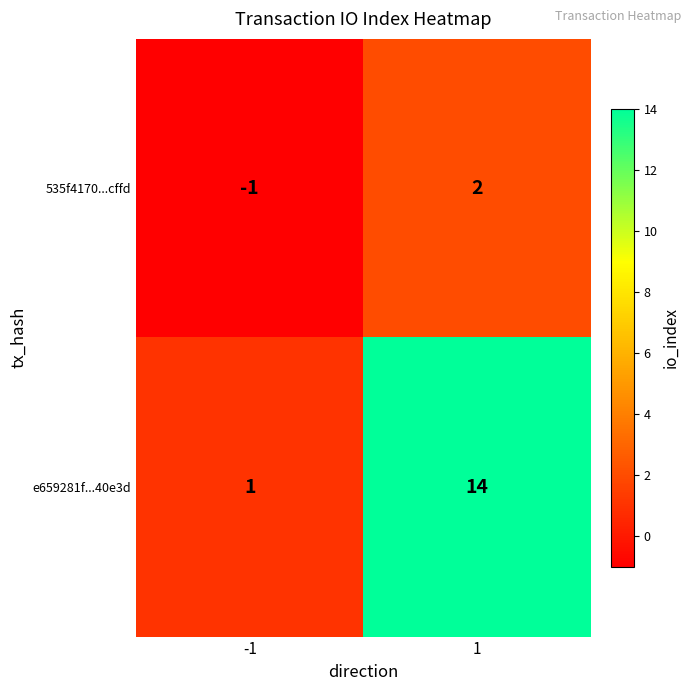

At how many categories does at least one series exceed 7?

1